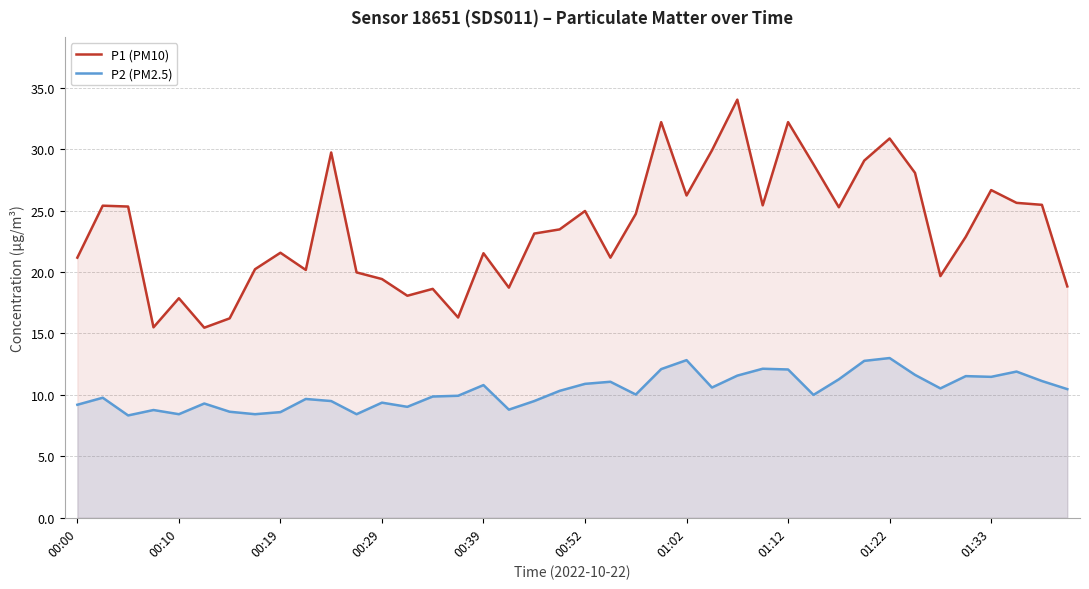

The value of P2 (PM2.5) at 00:39 is 10.8. True or false?

True